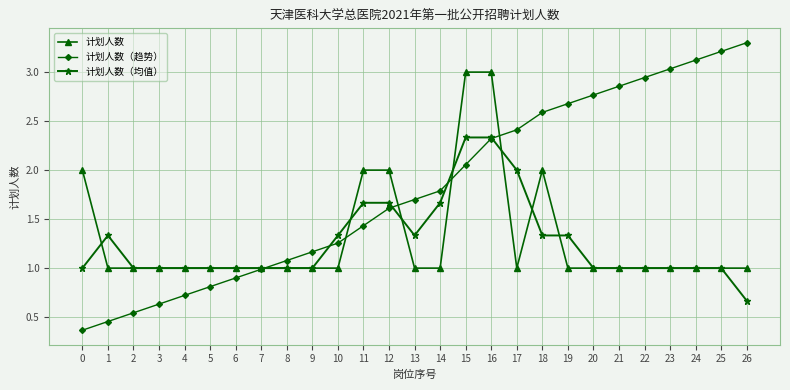

What is the difference between the 计划人数（均值） values at 1 and 25?

0.3